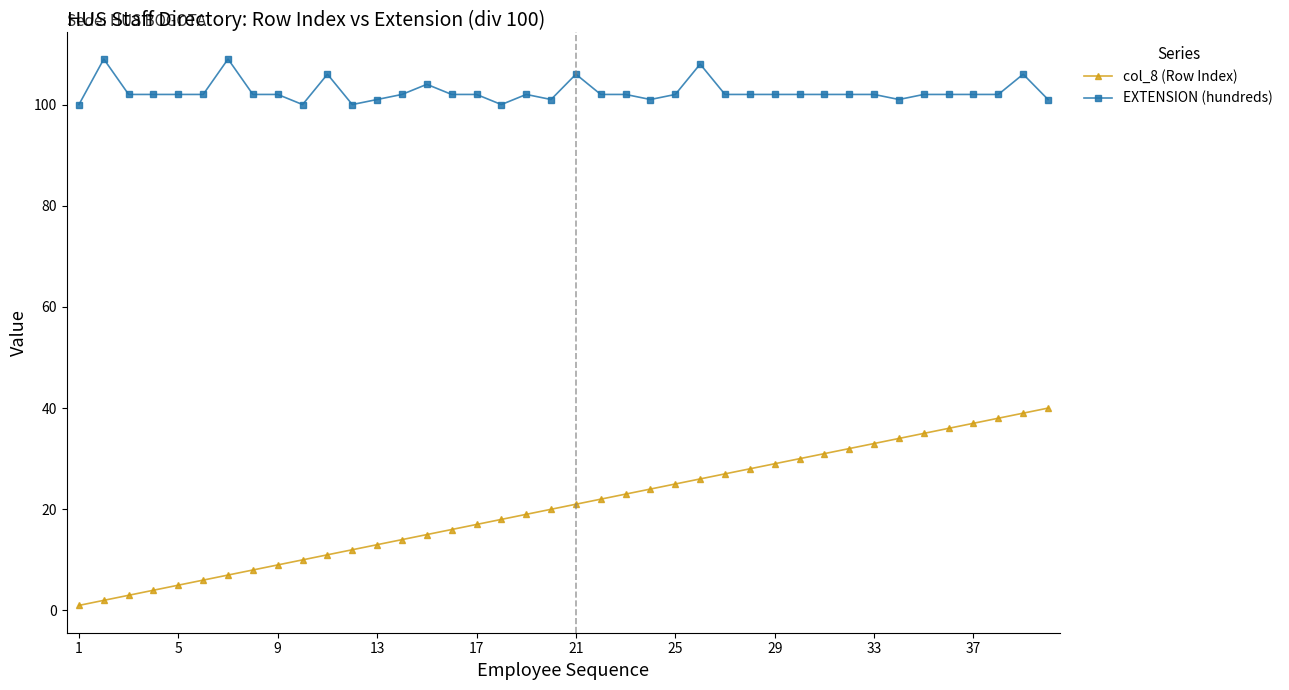

Which series has the largest total across all categories?

EXTENSION (hundreds)